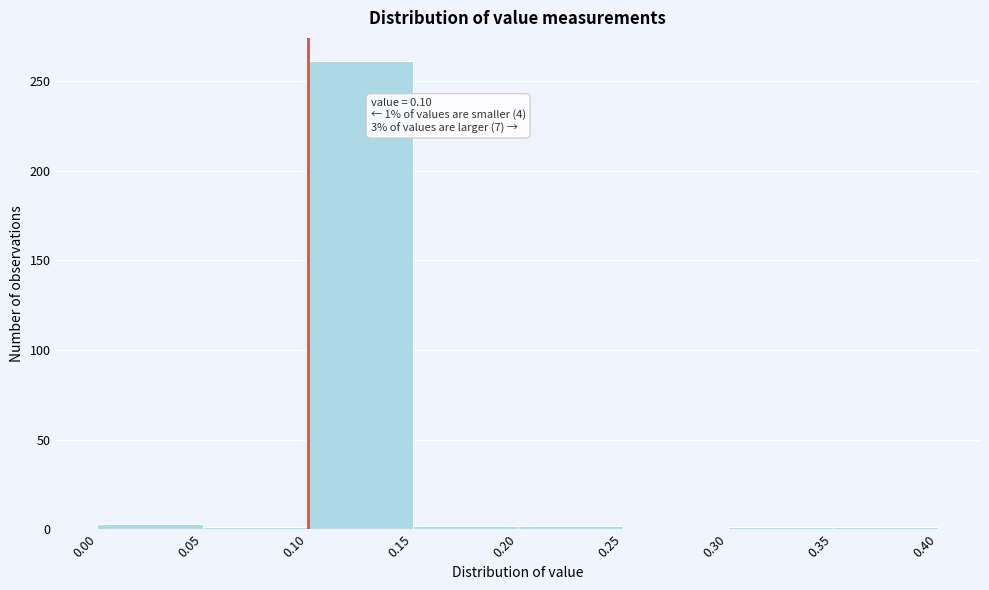

Over which range of the x-axis is the bar tallest?

0.10 to 0.15